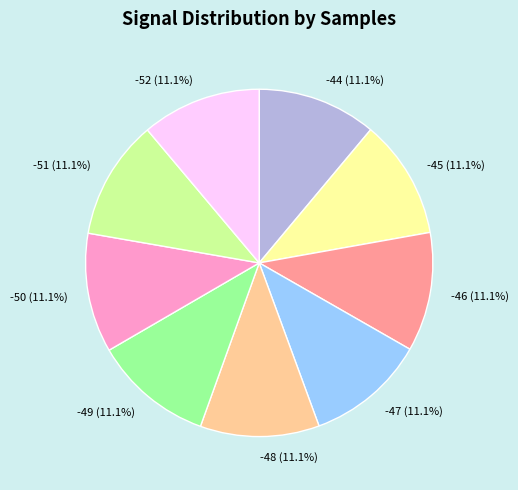

How much of the chart is everything except -49 (11.1%)?

88.9%